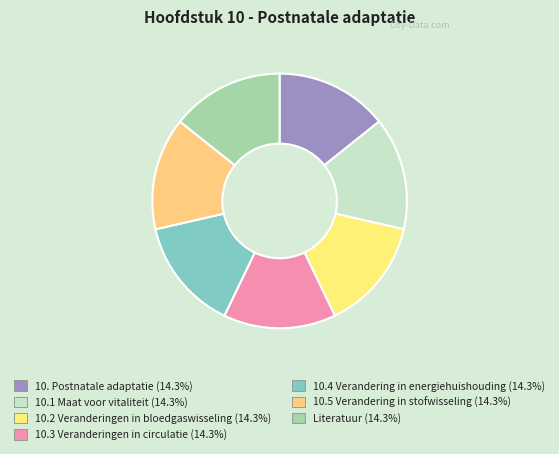

To the nearest percent, what percentage of the pie is 10.1 Maat voor vitaliteit?

14%